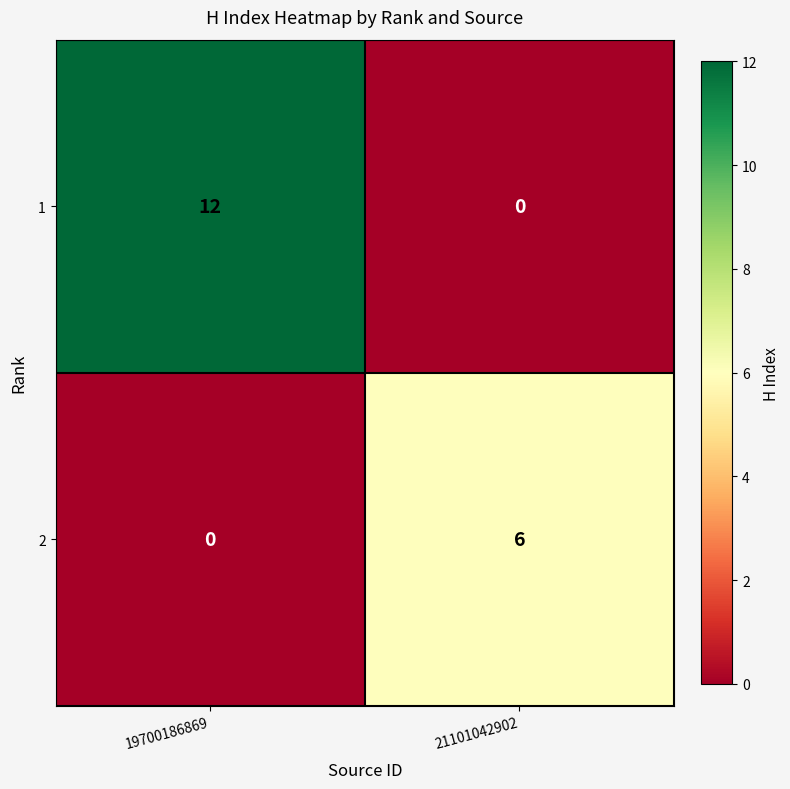

How many positive values does the 2 series have?

1